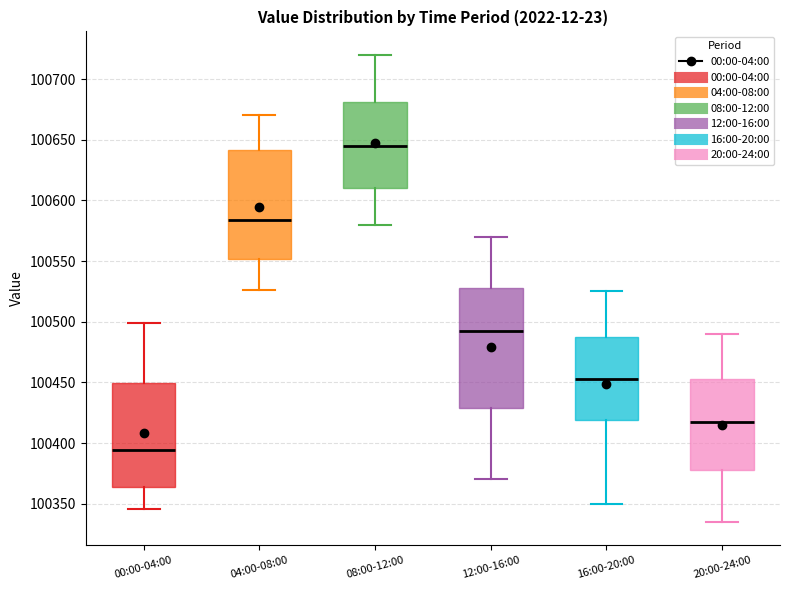

Which box has the highest median line?

08:00-12:00